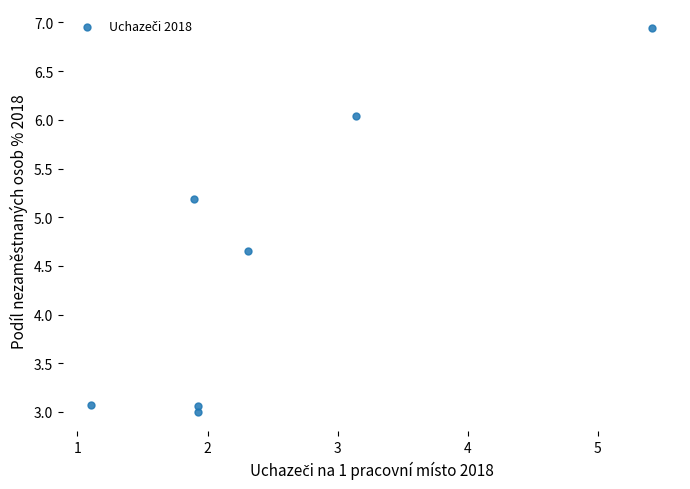

What is the range of Y values (max minus min)?

3.9